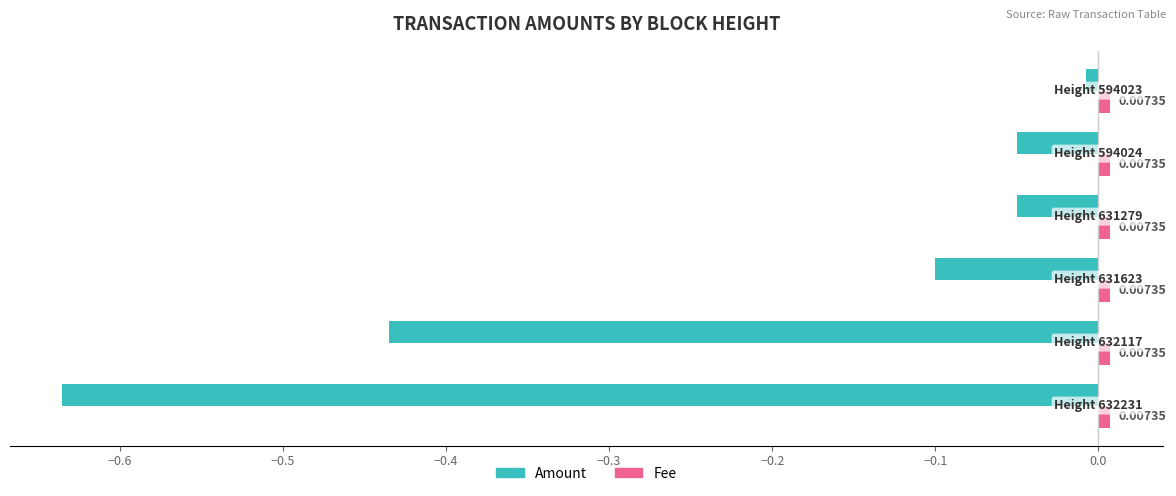

At how many categories does at least one series exceed 0?

6